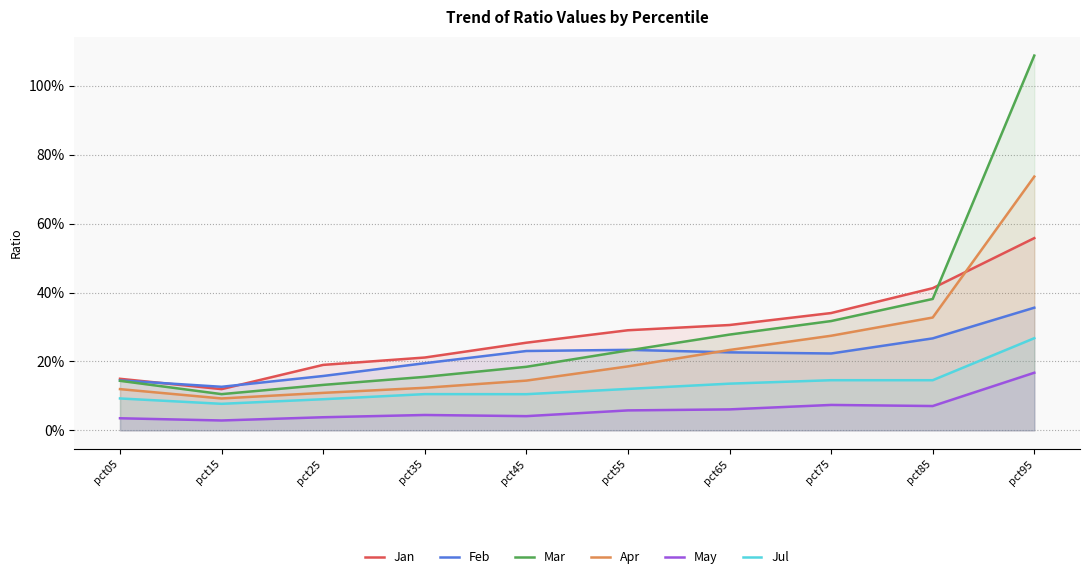

Reading right to left, list all the values displayed in this chart.

Jan: pct95=0.6	pct85=0.4	pct75=0.3	pct65=0.3	pct55=0.3	pct45=0.3	pct35=0.2	pct25=0.2	pct15=0.1	pct05=0.1
Feb: pct95=0.4	pct85=0.3	pct75=0.2	pct65=0.2	pct55=0.2	pct45=0.2	pct35=0.2	pct25=0.2	pct15=0.1	pct05=0.1
Mar: pct95=1.1	pct85=0.4	pct75=0.3	pct65=0.3	pct55=0.2	pct45=0.2	pct35=0.2	pct25=0.1	pct15=0.1	pct05=0.1
Apr: pct95=0.7	pct85=0.3	pct75=0.3	pct65=0.2	pct55=0.2	pct45=0.1	pct35=0.1	pct25=0.1	pct15=0.1	pct05=0.1
May: pct95=0.2	pct85=0.1	pct75=0.1	pct65=0.1	pct55=0.1	pct45=0.0	pct35=0.0	pct25=0.0	pct15=0.0	pct05=0.0
Jul: pct95=0.3	pct85=0.1	pct75=0.1	pct65=0.1	pct55=0.1	pct45=0.1	pct35=0.1	pct25=0.1	pct15=0.1	pct05=0.1